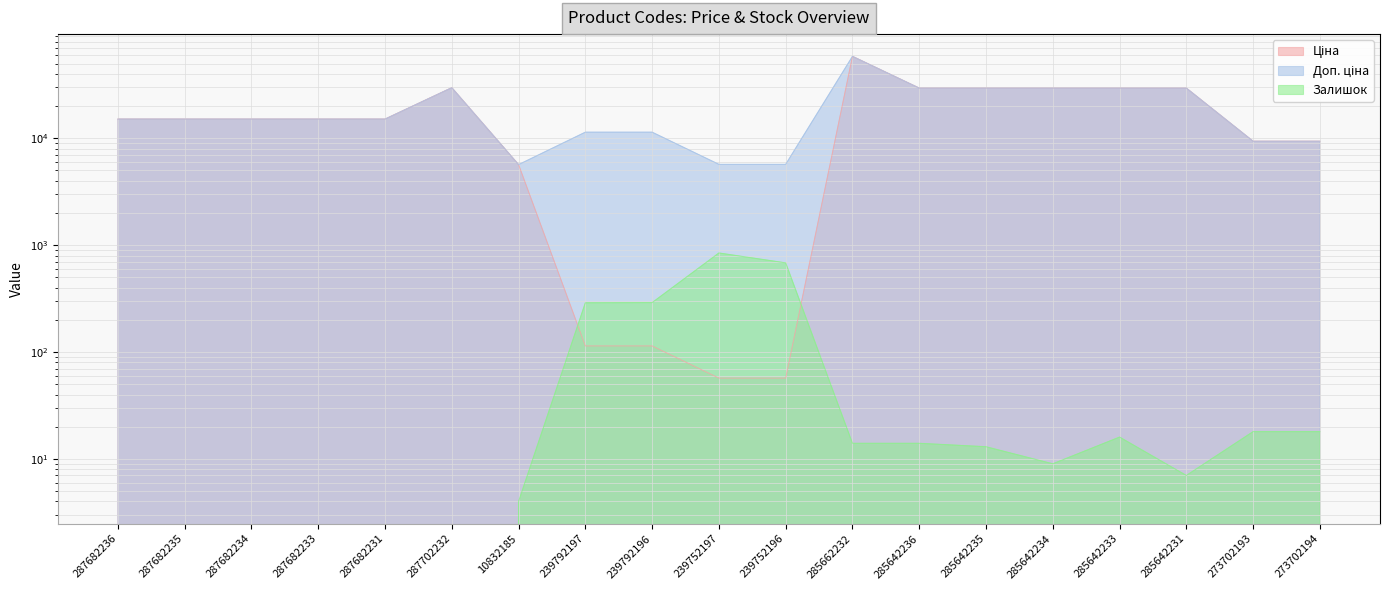

What is the label of the 14th point from the left?

285642235